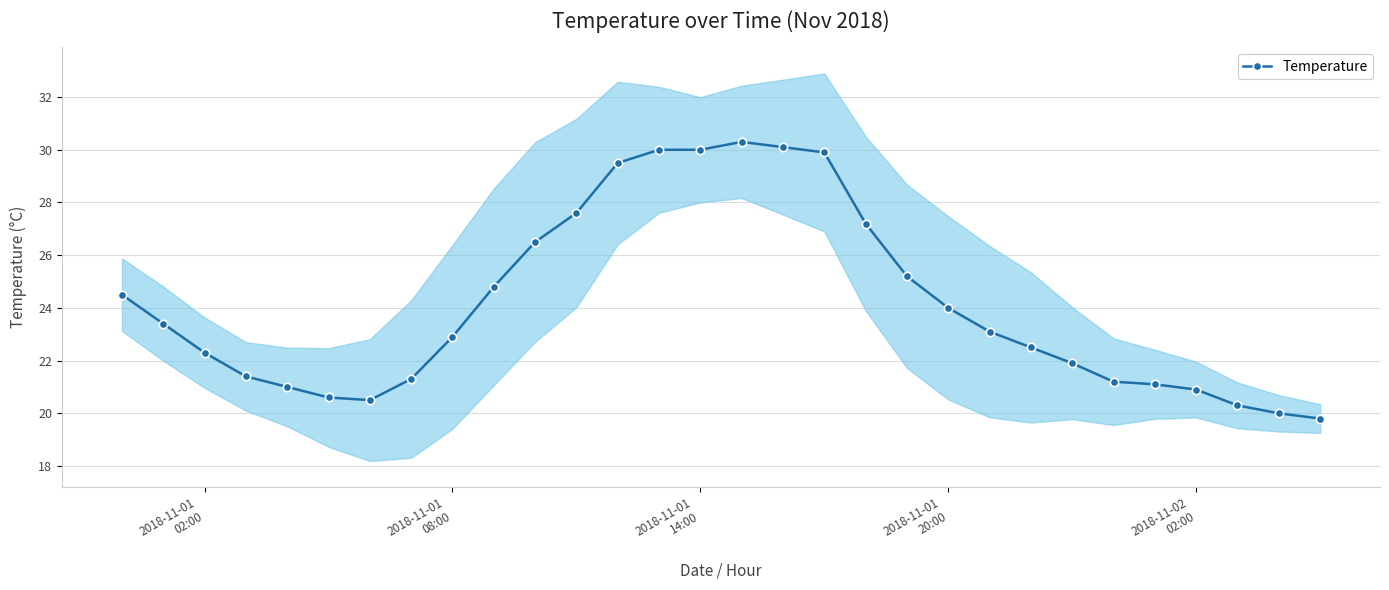

What is the minimum value for Temperature?

19.8